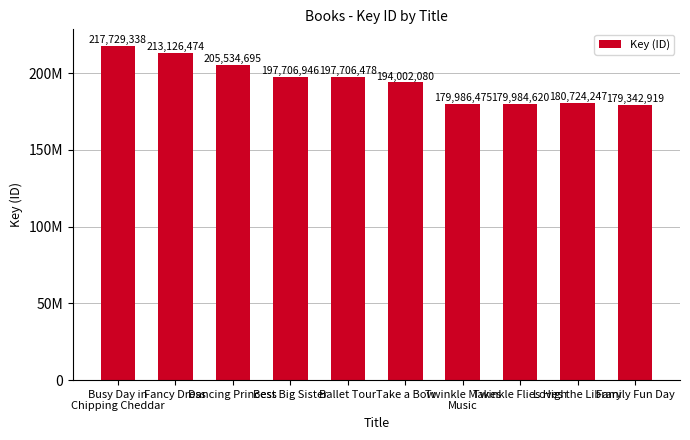

Where is the data nearest to the value 198536128?

Best Big Sister